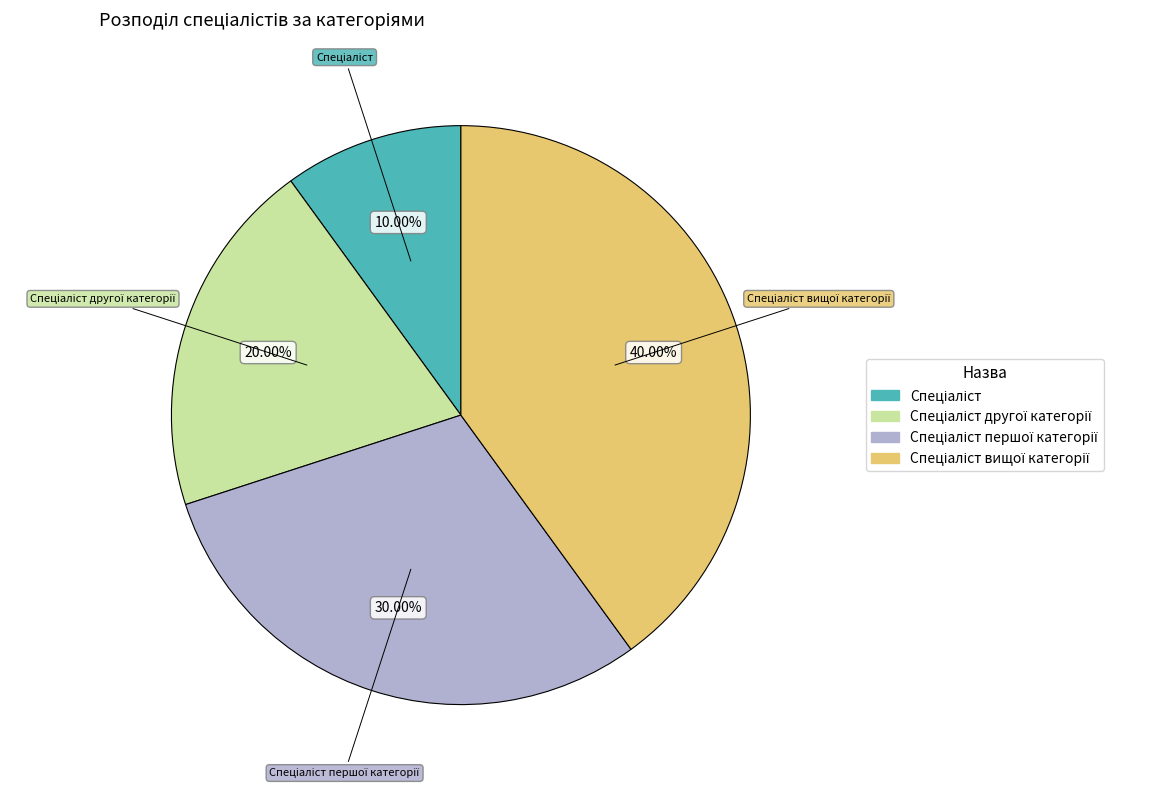

Is there a majority slice in this chart?

No